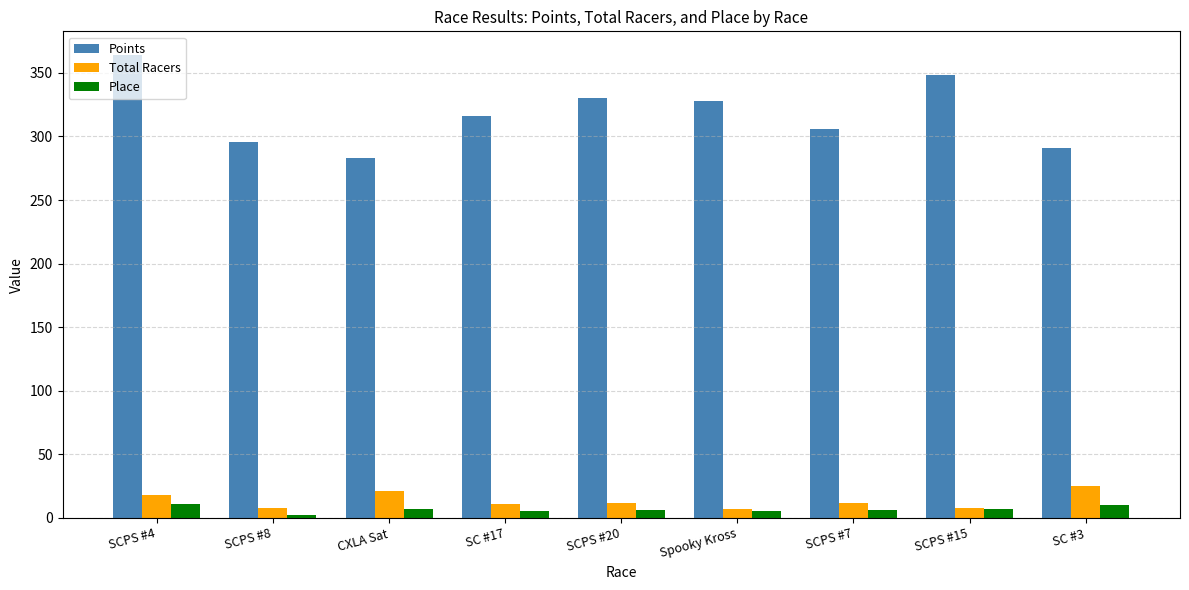

Is it true that Place equals 7.0 at SCPS #15?

True